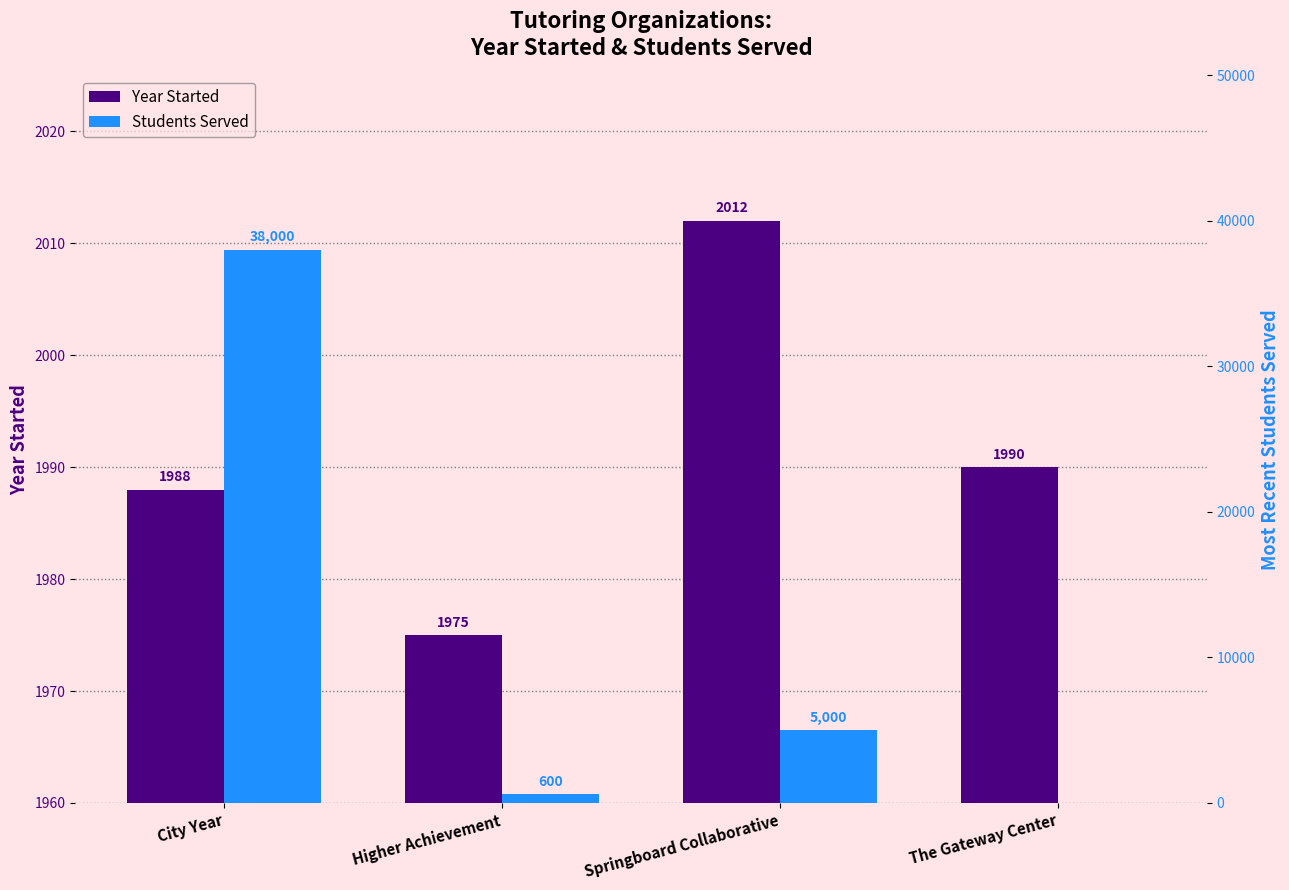

How many values in the Students Served series are below 5000?

2